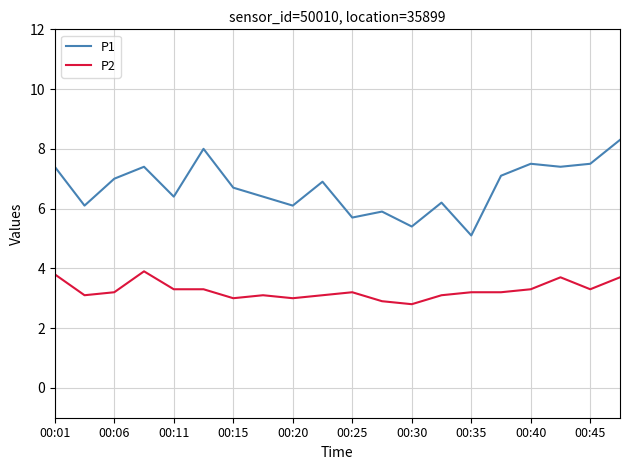

Which series has the largest total across all categories?

P1